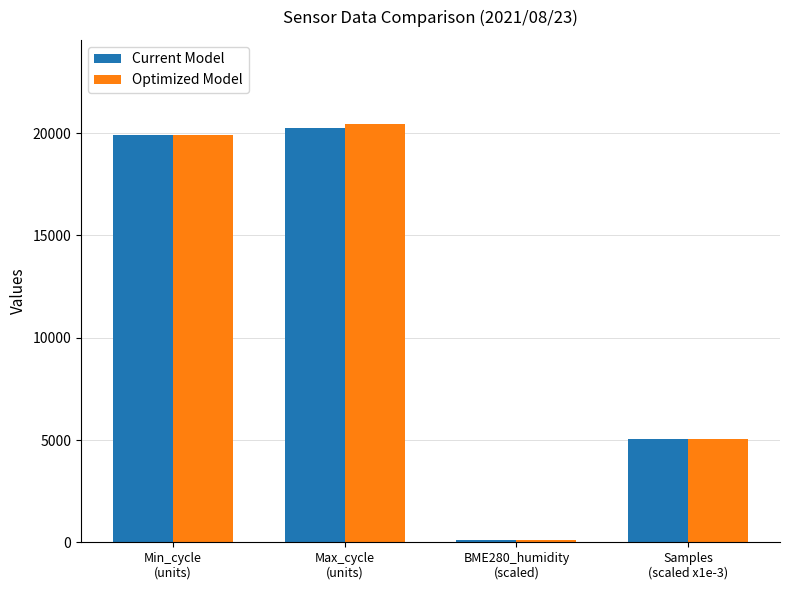

What are all the series names shown in the legend?

Current Model, Optimized Model